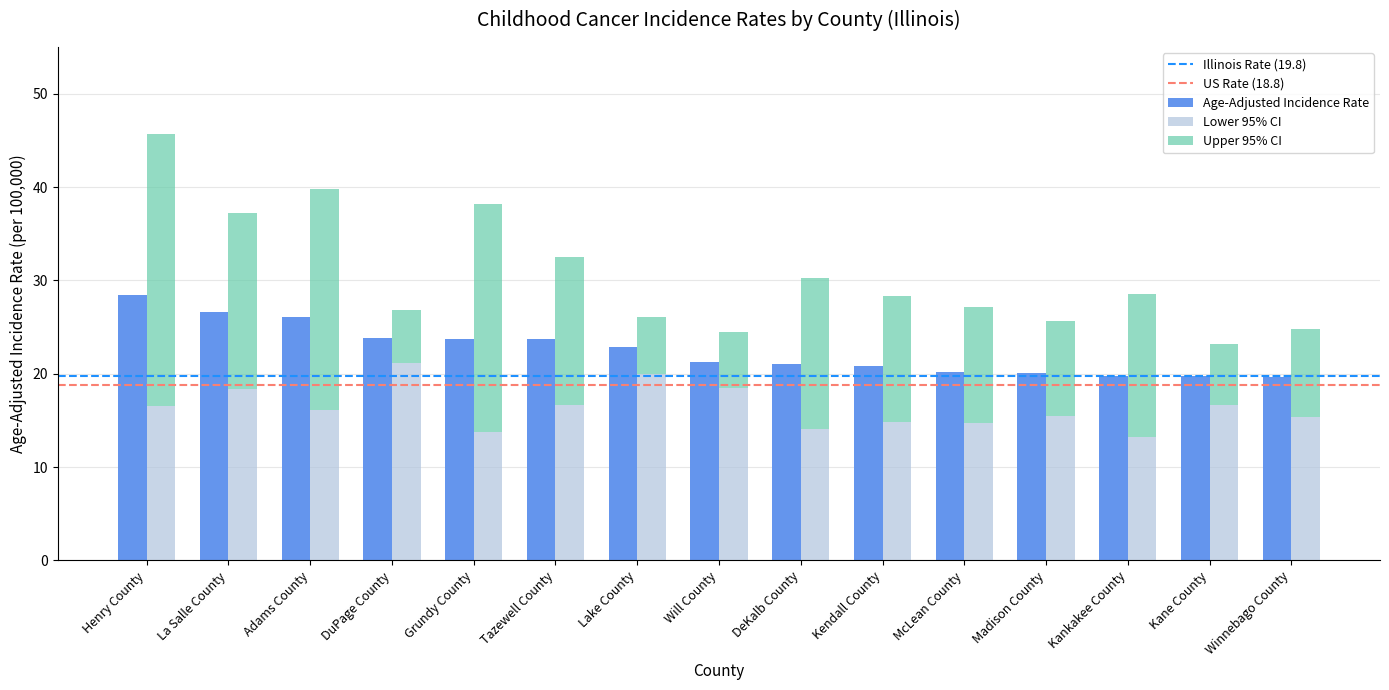

How many values in the Lower 95% CI series exceed 16?

8